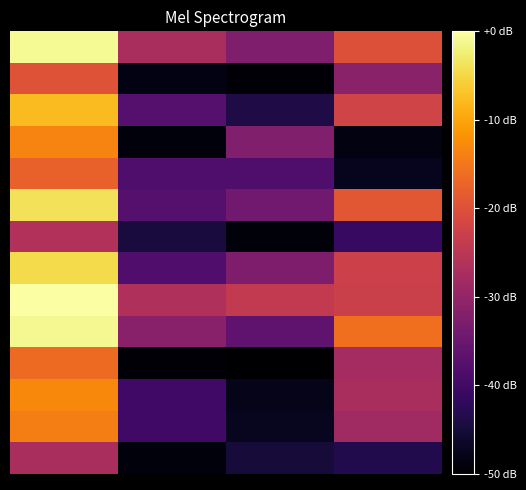

How many series are shown in this chart?

14